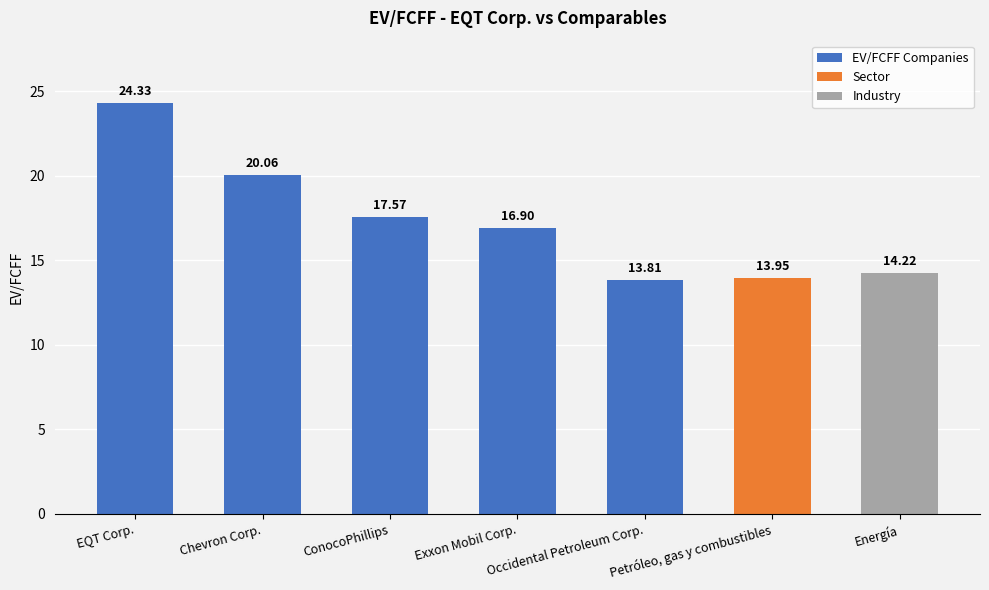

How many values are below 16?

3